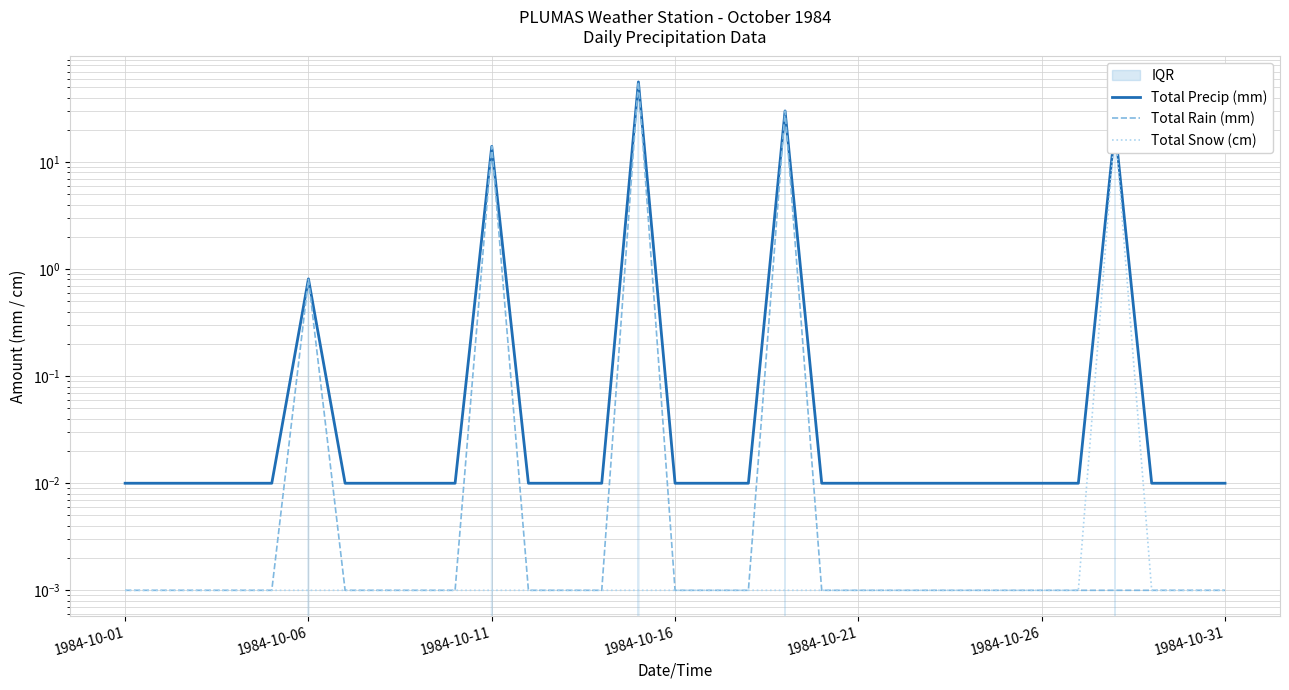

Which series changed the most between 9 and 26?

Total Precip (mm)